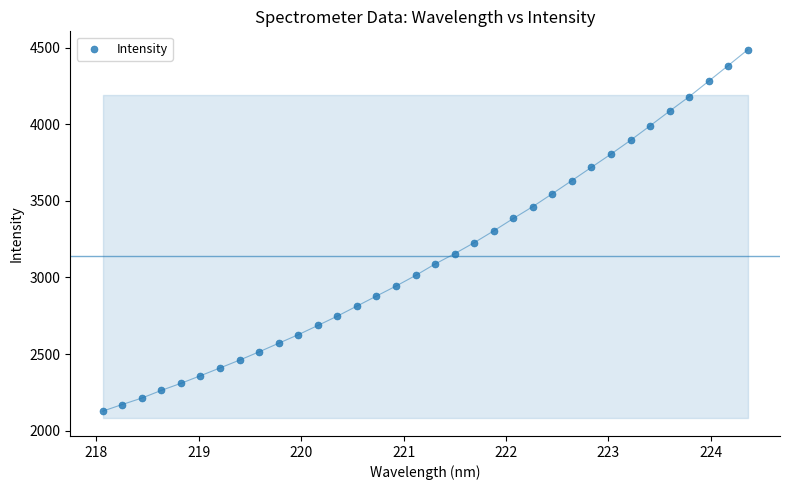

What is the range of Y values (max minus min)?

2359.6